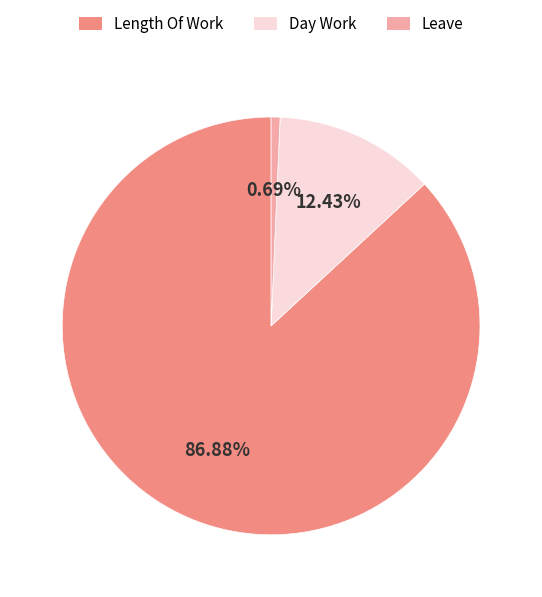

The Leave slice represents 1% of the pie. True or false?

True